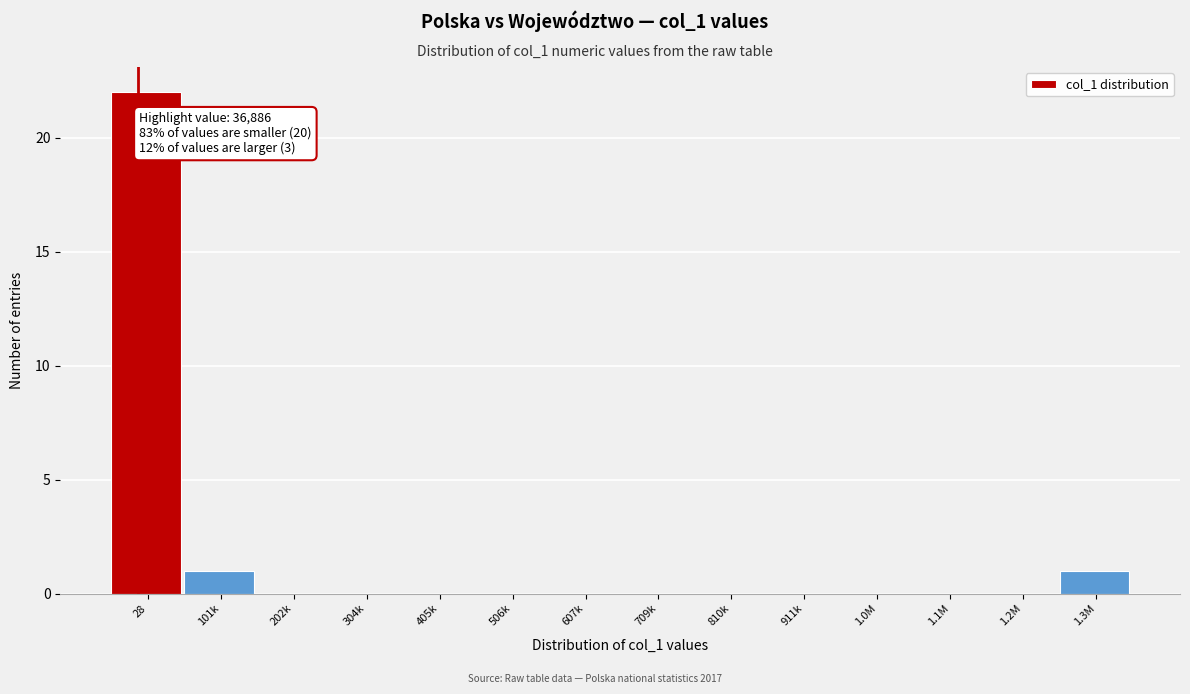

Reading left to right, what are all the values shown in this chart?

28=22	101k=1	202k=0	304k=0	405k=0	506k=0	607k=0	709k=0	810k=0	911k=0	1.0M=0	1.1M=0	1.2M=0	1.3M=1